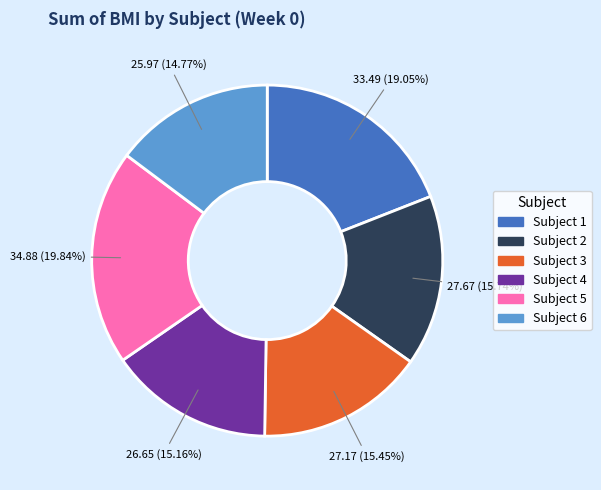

Which category has the biggest portion of the pie?

Subject 5